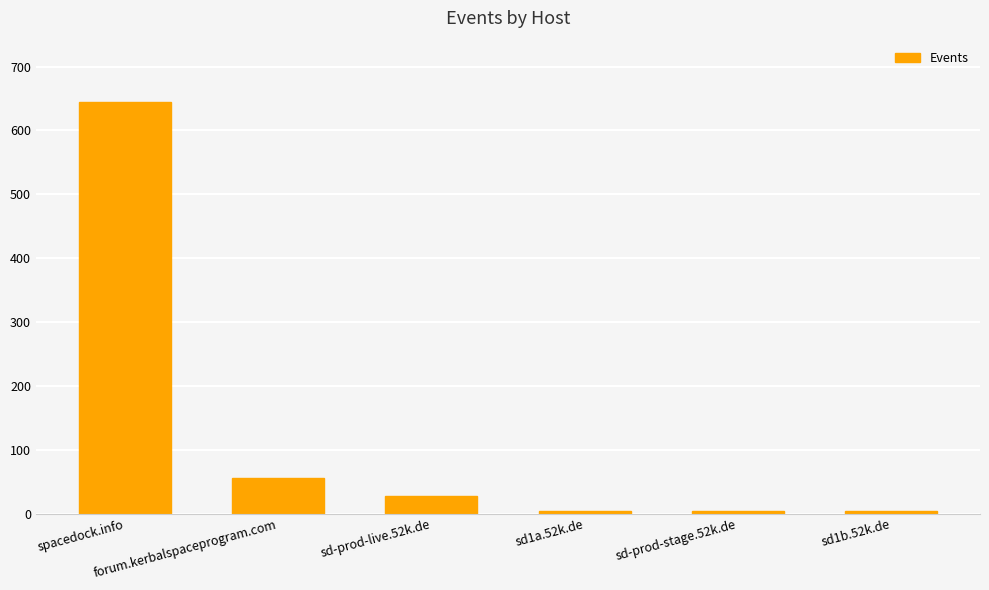

Approximately how many times larger is the value at sd1a.52k.de compared to forum.kerbalspaceprogram.com?

0.1